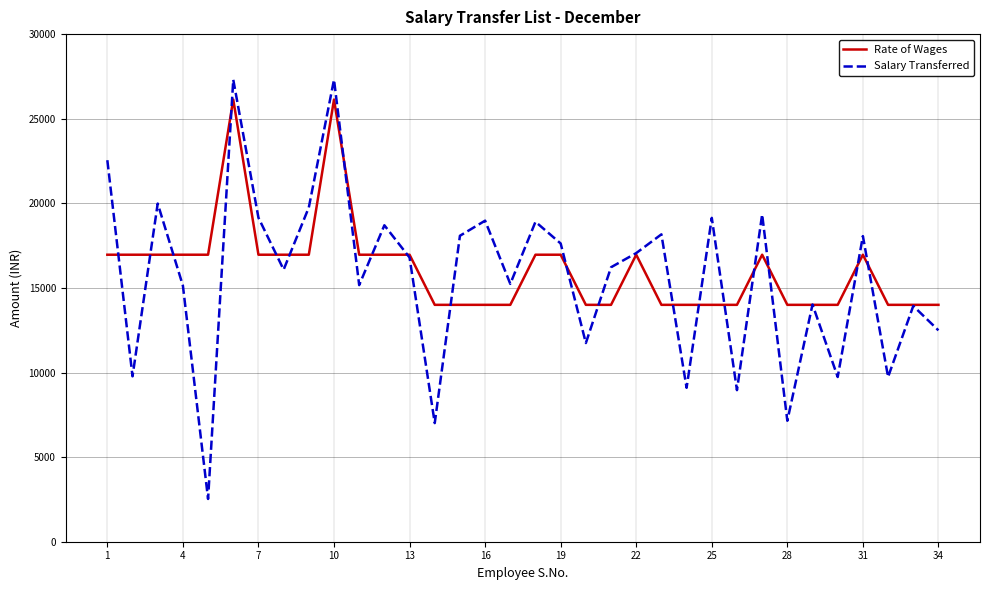

Which series has the largest range (max minus min)?

Salary Transferred